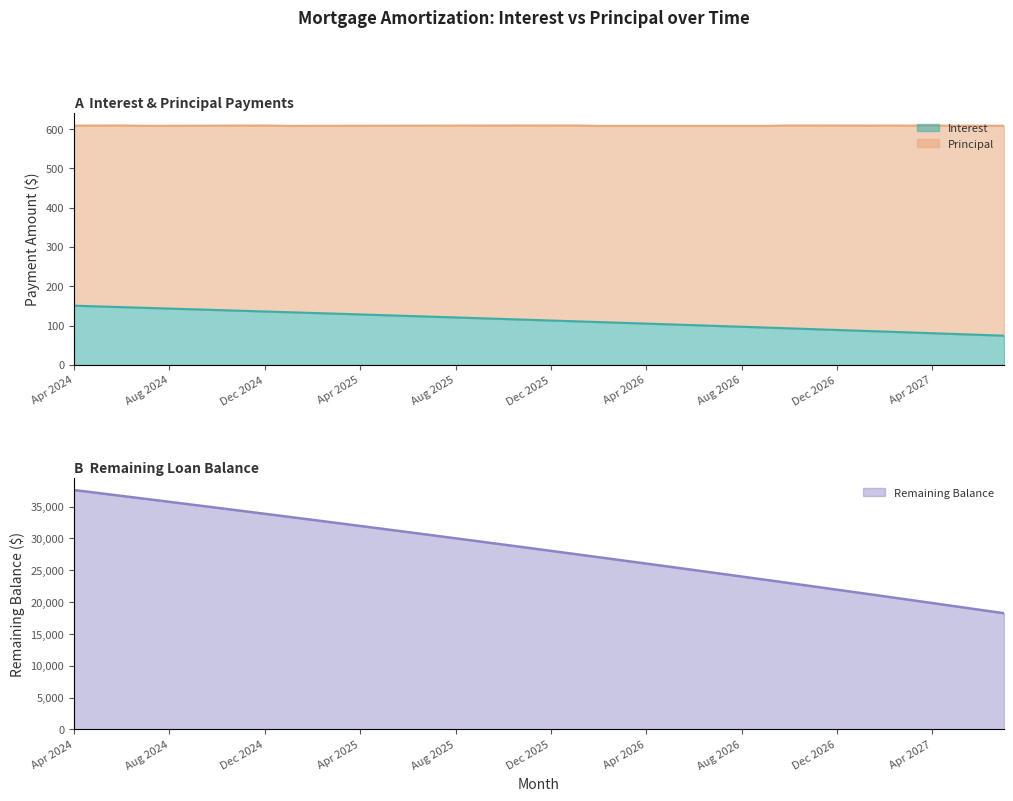

What is the highest value of the Interest series?

150.7